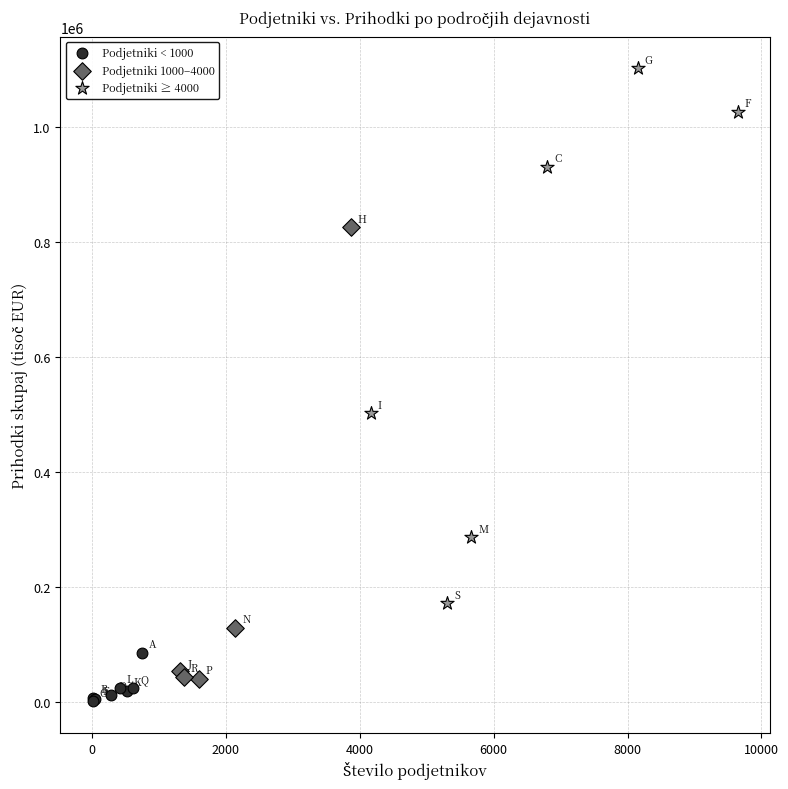

Which series contains the highest Y value?

Podjetniki ≥ 4000